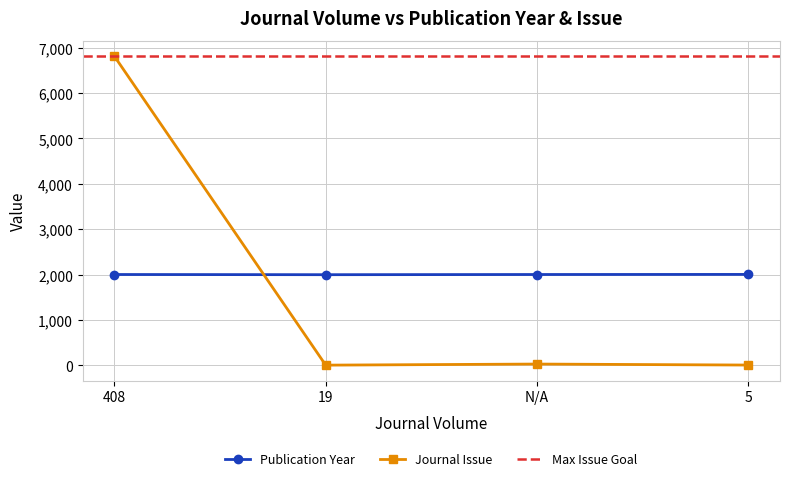

Between which two adjacent categories do Publication Year and Journal Issue first intersect?

408 and 19